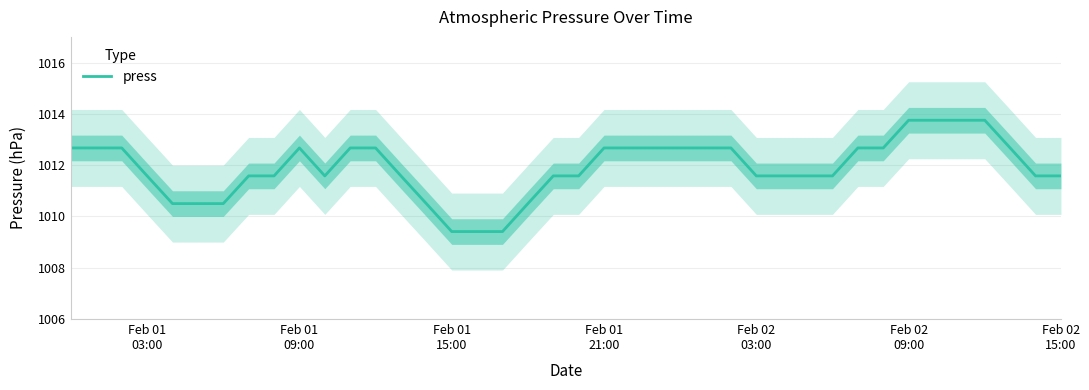

At which label is the value closest to 1011?

Feb 02
03:00